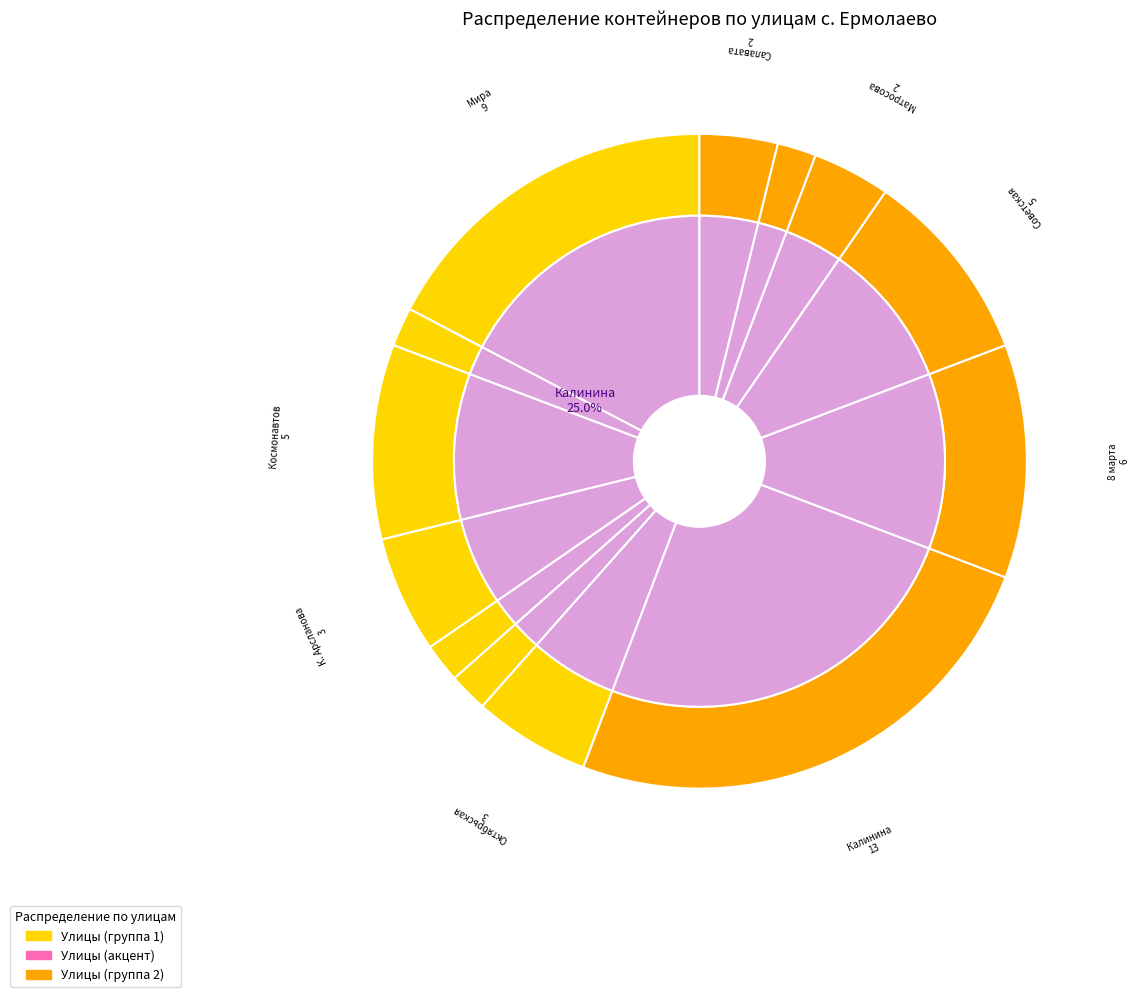

Combined, do Мира and Дружбы account for over 50%?

No